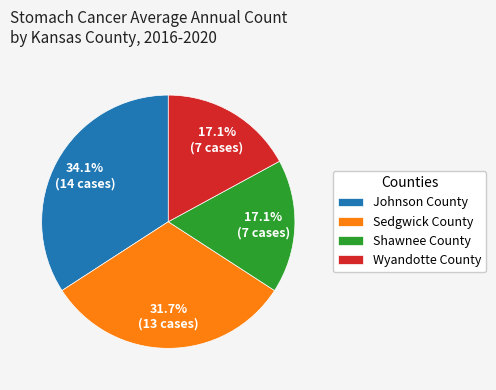

What is the ratio of the value at Johnson County to the value at Shawnee County?

2.0